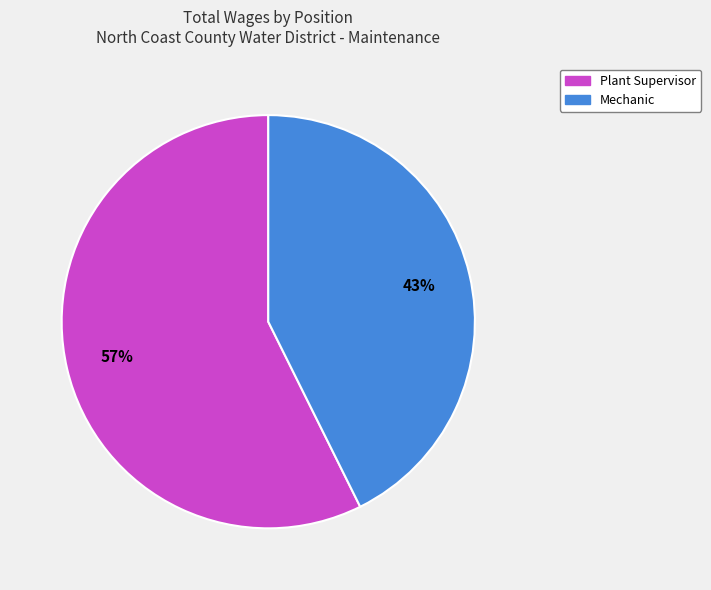

Count the number of slices in the pie.

2